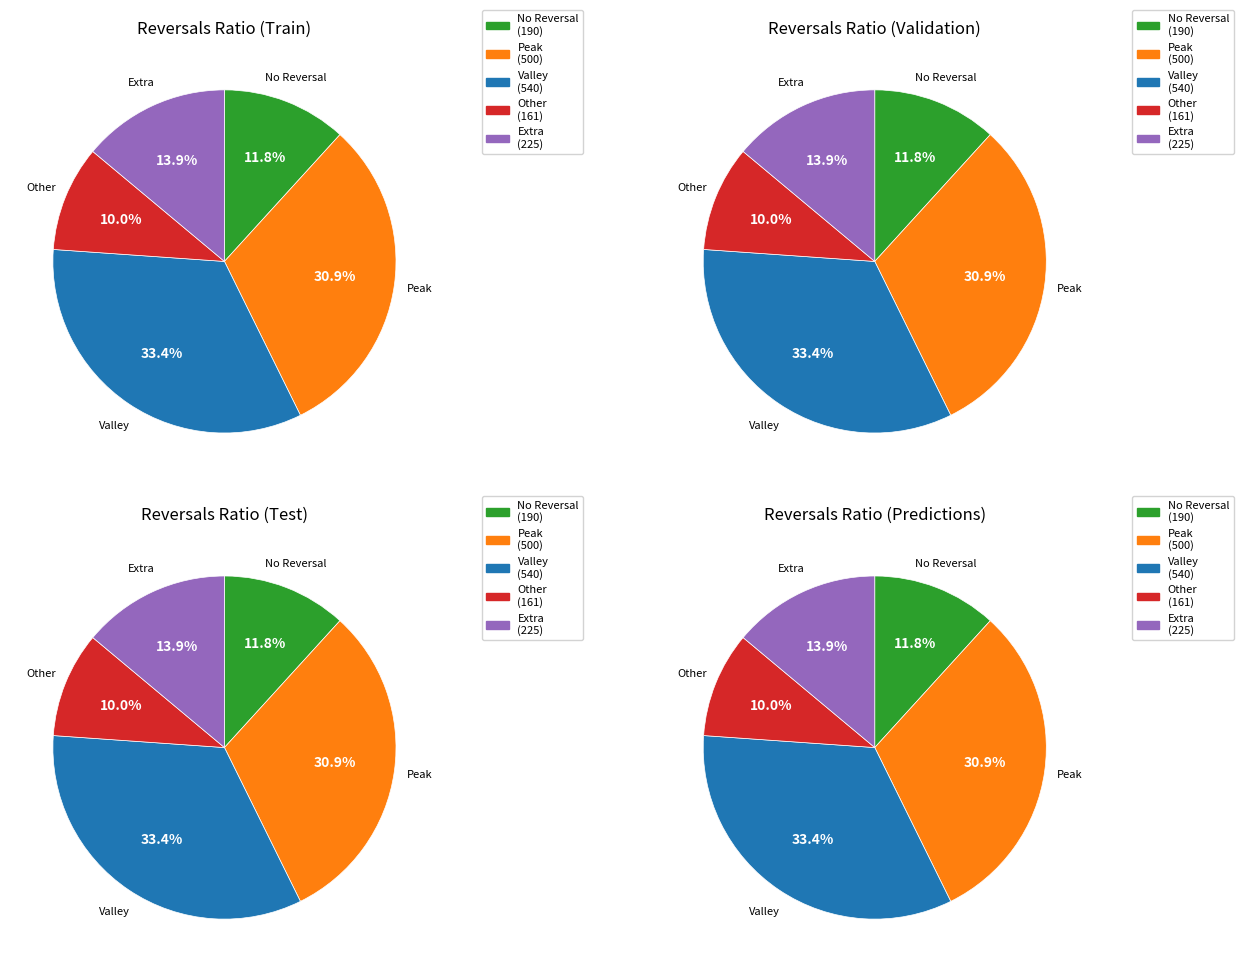

Is there a majority slice in this chart?

No